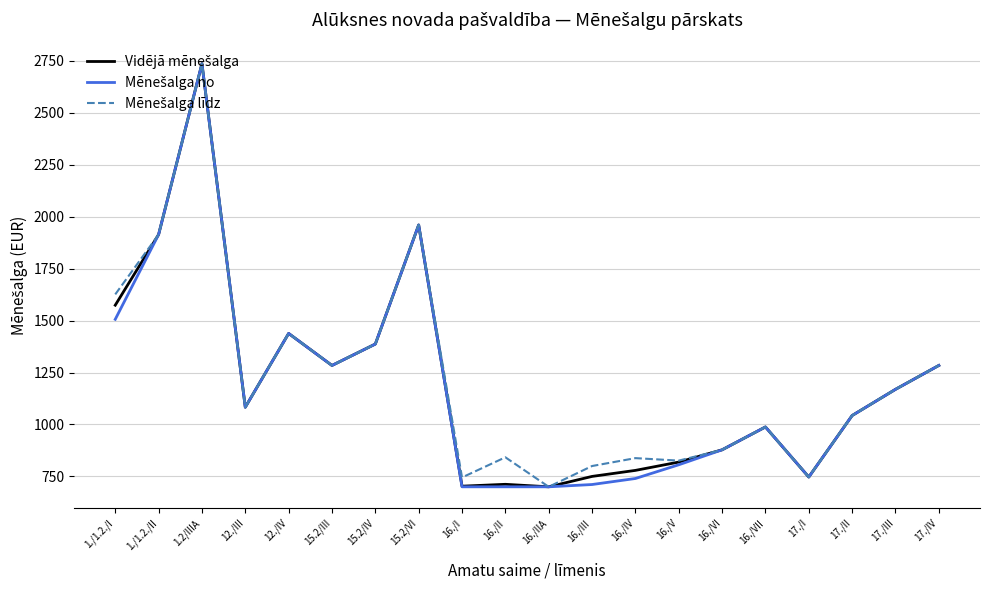

Which label corresponds to the largest value in the chart?

1.2/IIIA